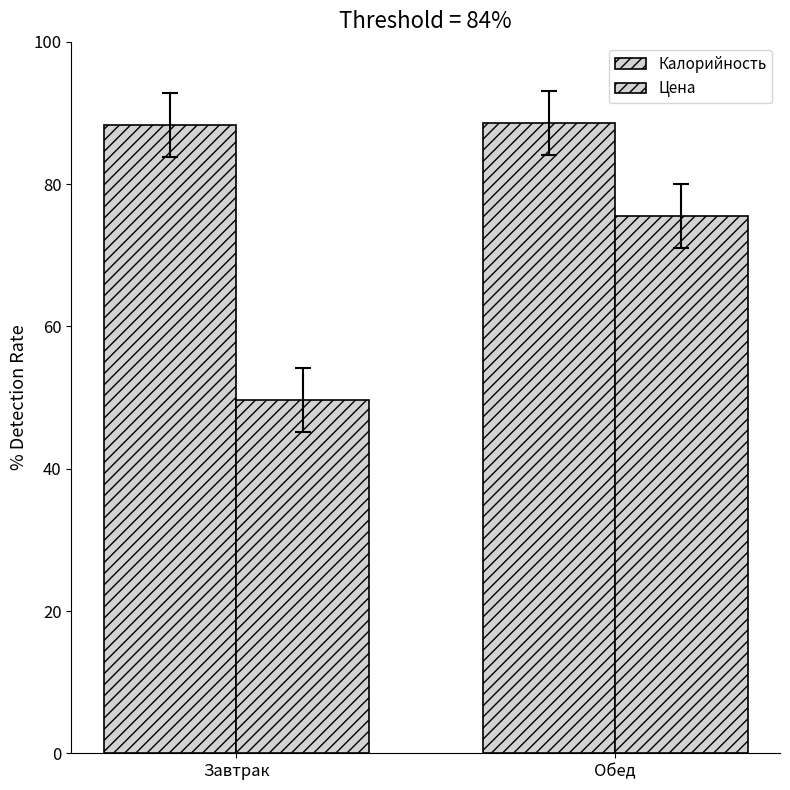

How many bars are there in total?

4